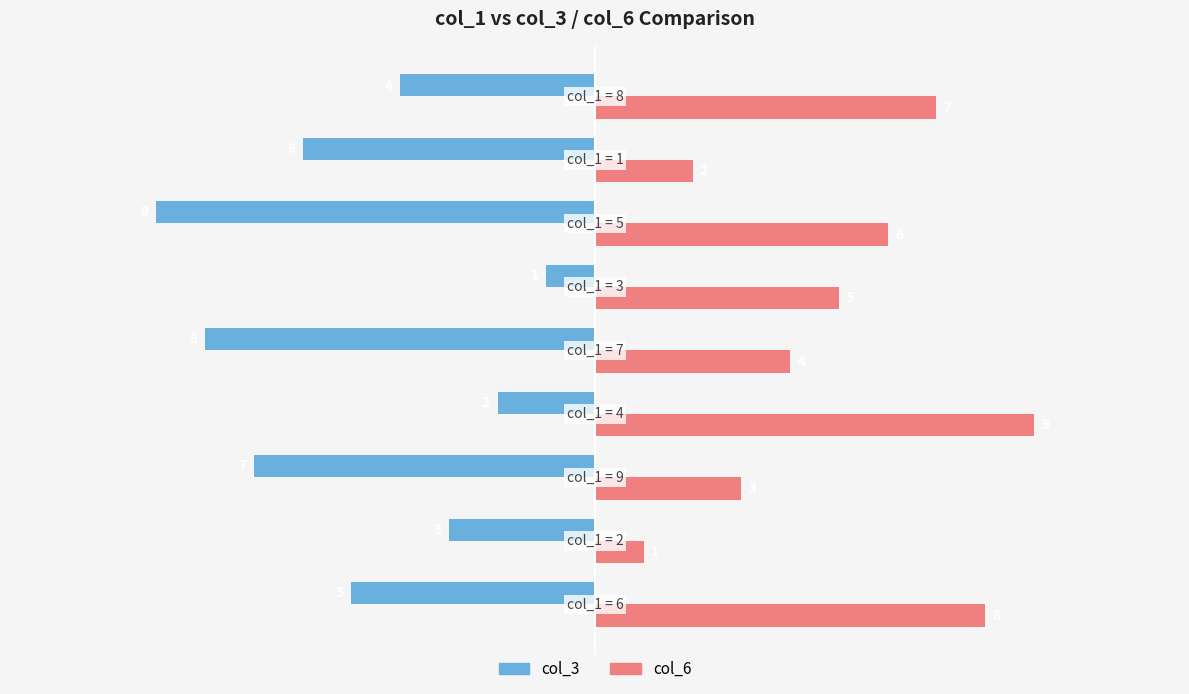

What is the minimum value shown in the chart?

-9